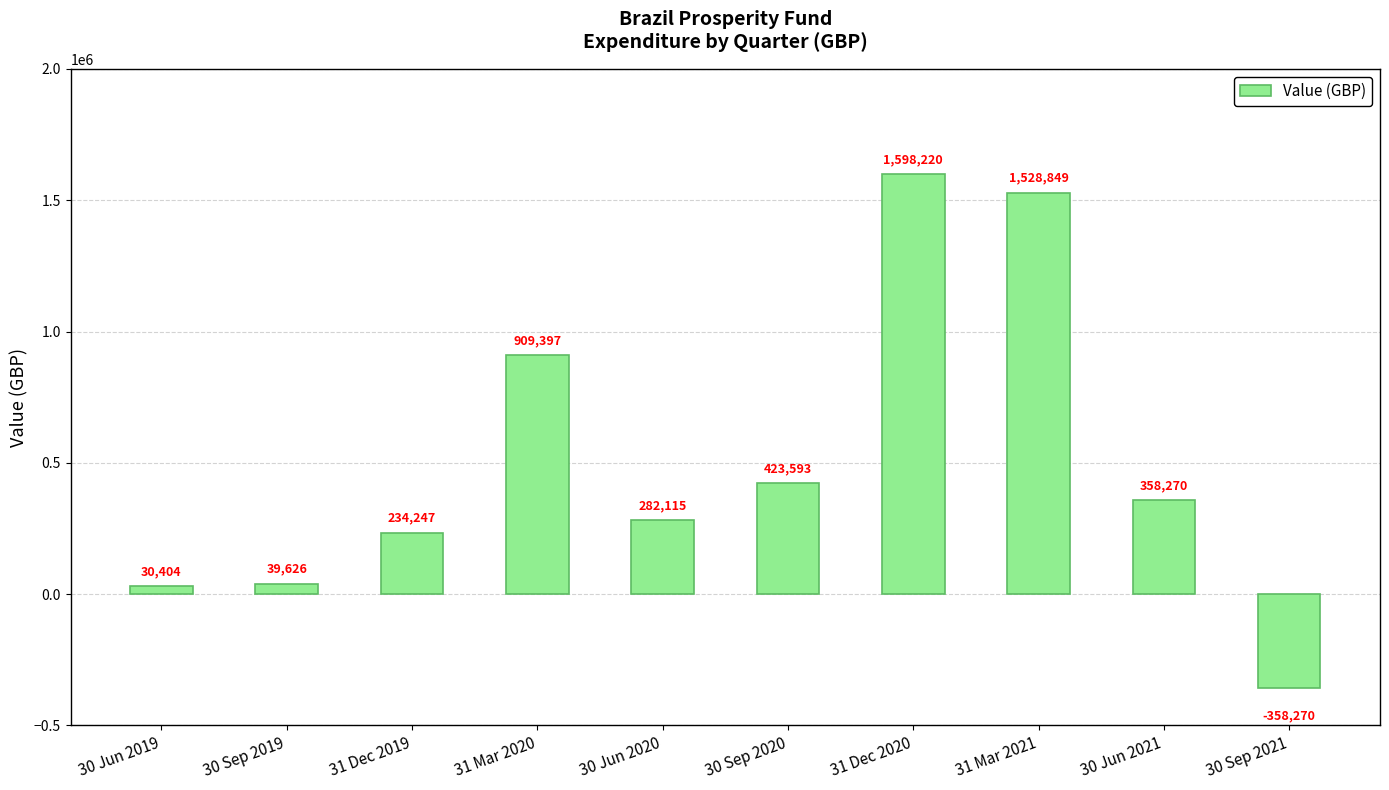

What is the sum of the values at 30 Sep 2019 and 31 Dec 2020?

1637845.9